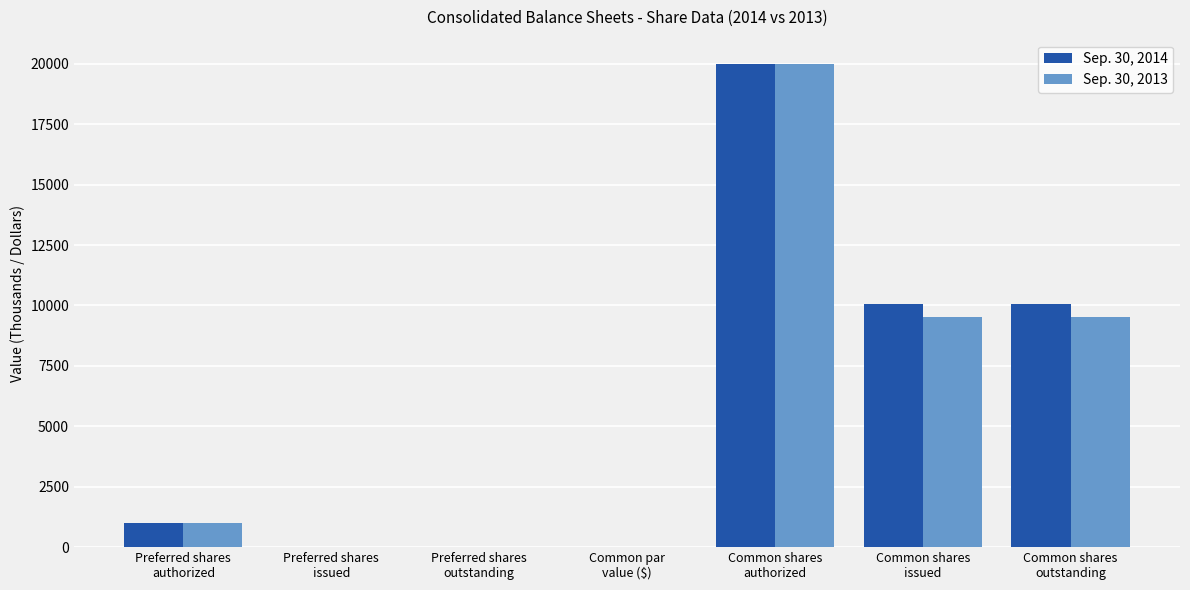

What value does the Sep. 30, 2014 series have at Common shares
issued?

10067.0